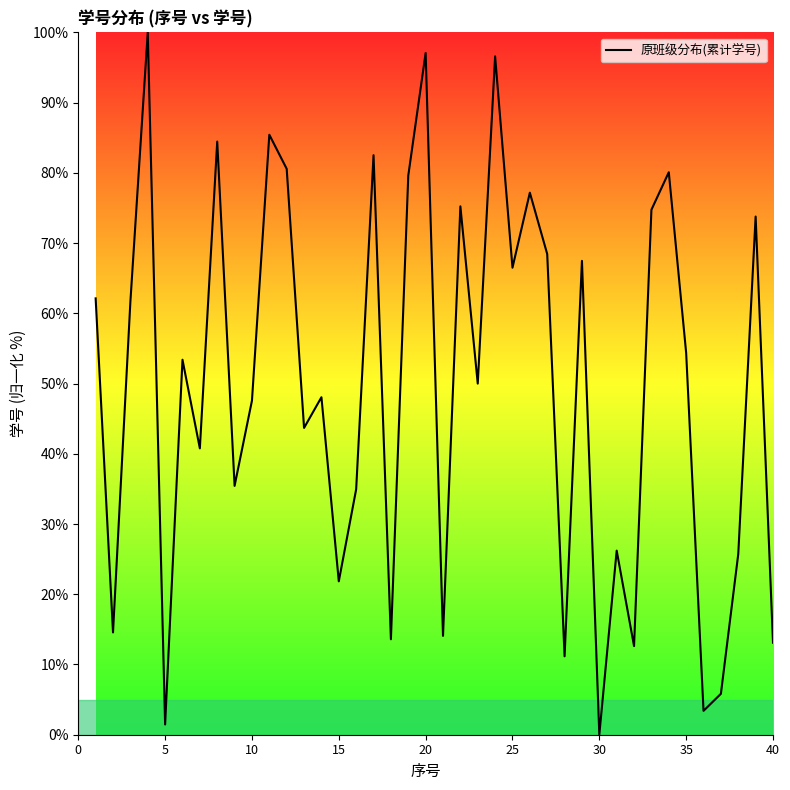

What is the difference between the maximum and minimum values?

100.0